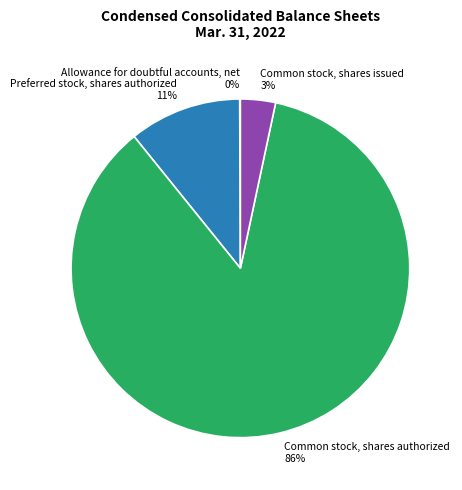

Does Common stock, shares issued represent more than half of the total?

No